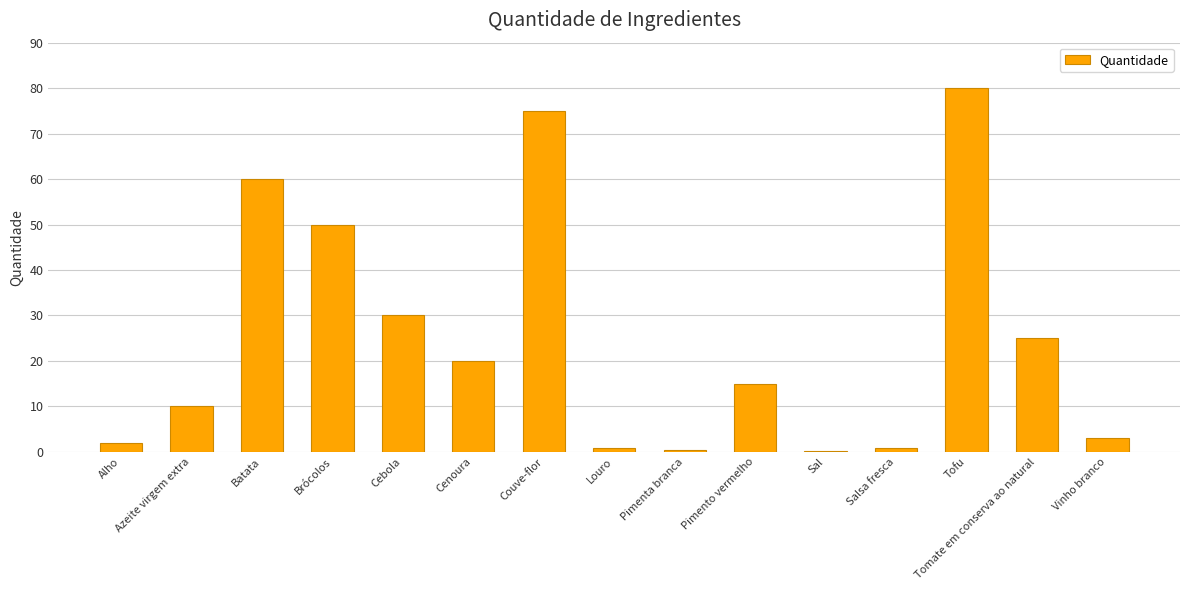

What is the difference between the values at Couve-flor and Pimento vermelho?

60.0